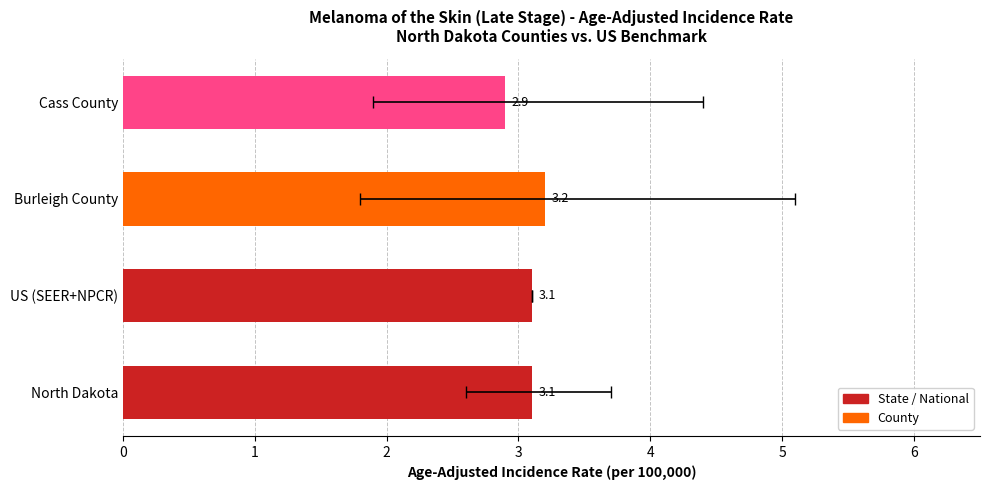

Are the bars horizontal?

Yes